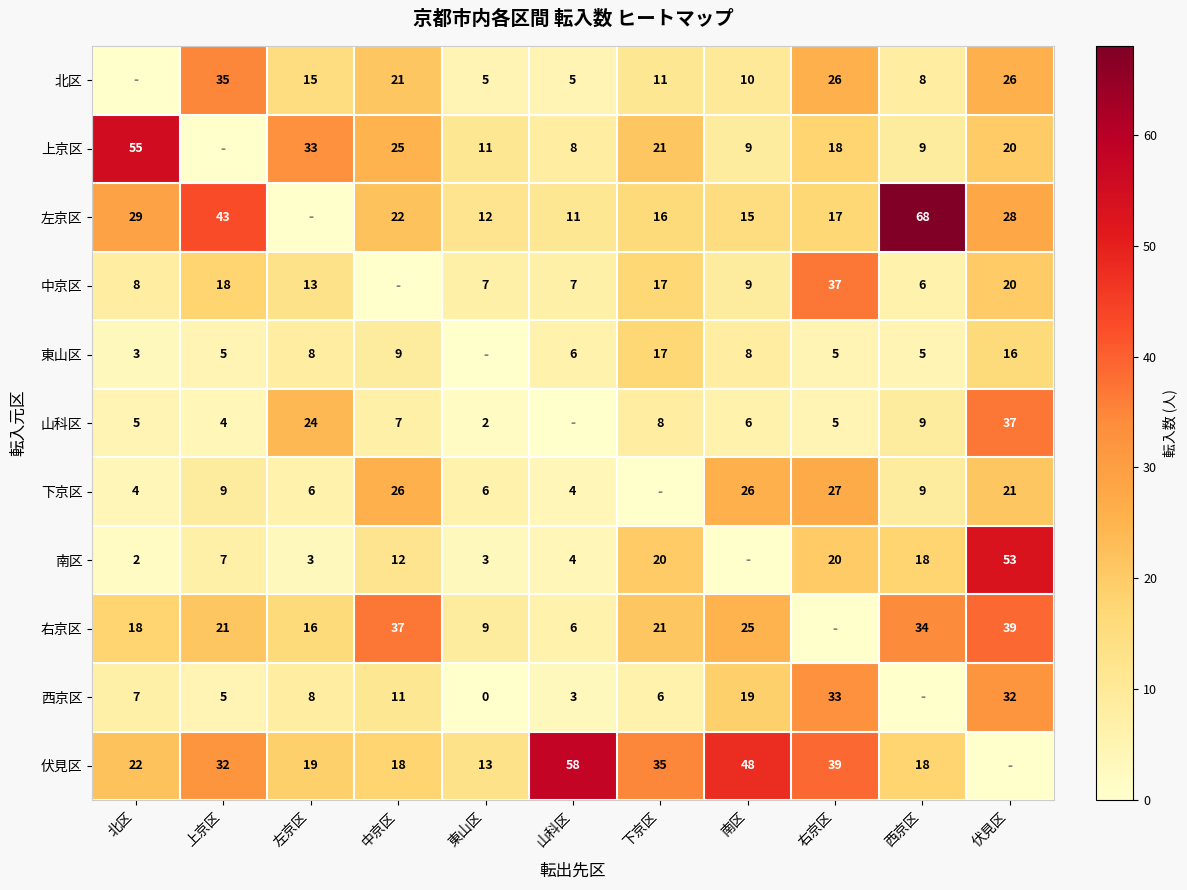

True or false: 北区 has a value of 38 at 右京区.

False